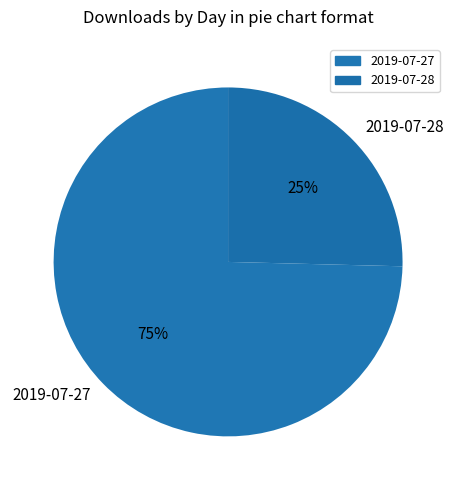

To the nearest percent, what is the combined percentage of 2019-07-28 and 2019-07-27?

100%